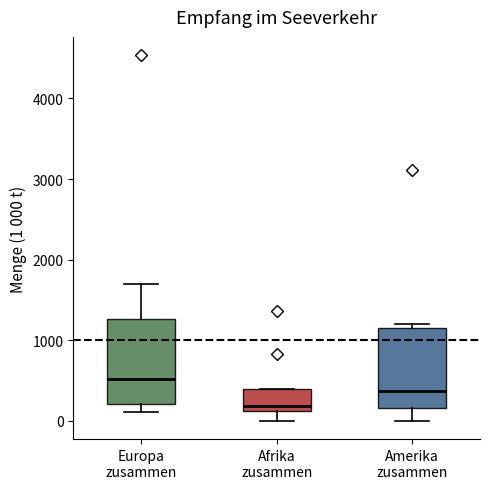

Where is the lower edge of the box for Afrika zusammen on the y-axis? The values are not printed on the chart, so give them approximately, as read against the axis.

100